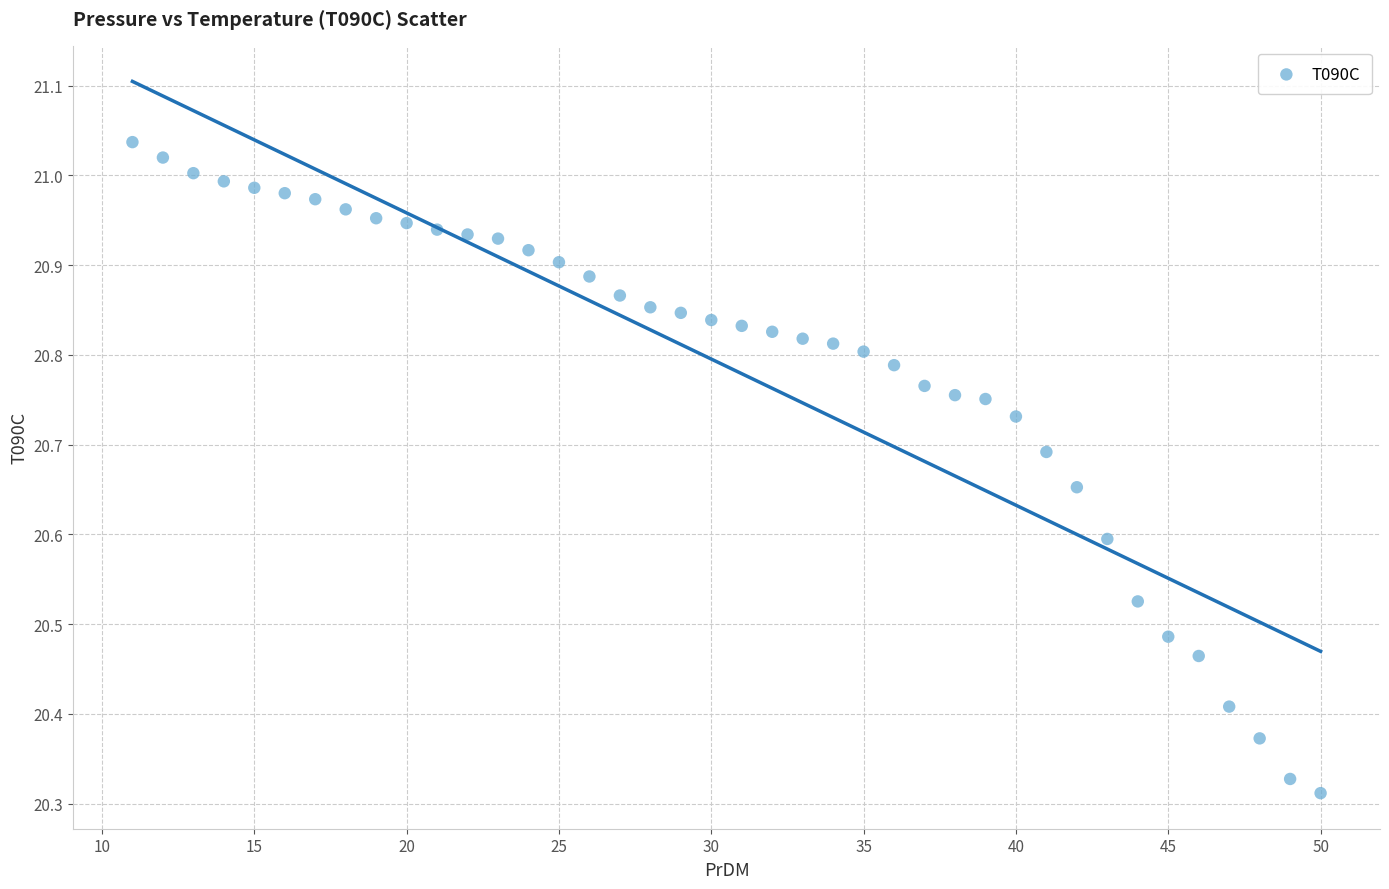

What is the range of Y values (max minus min)?

0.7